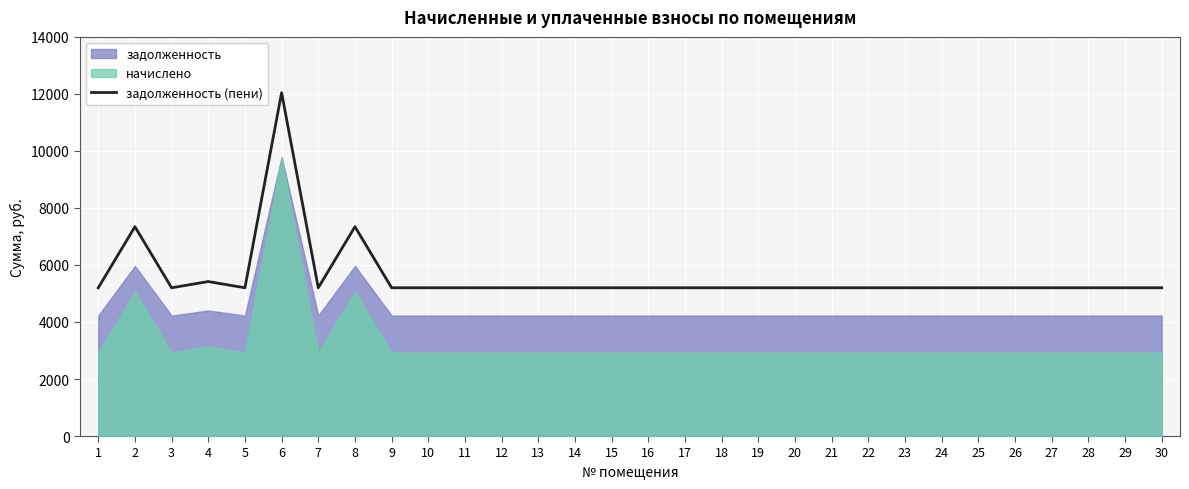

True or false: the data has more than 1 interior local peaks.

True